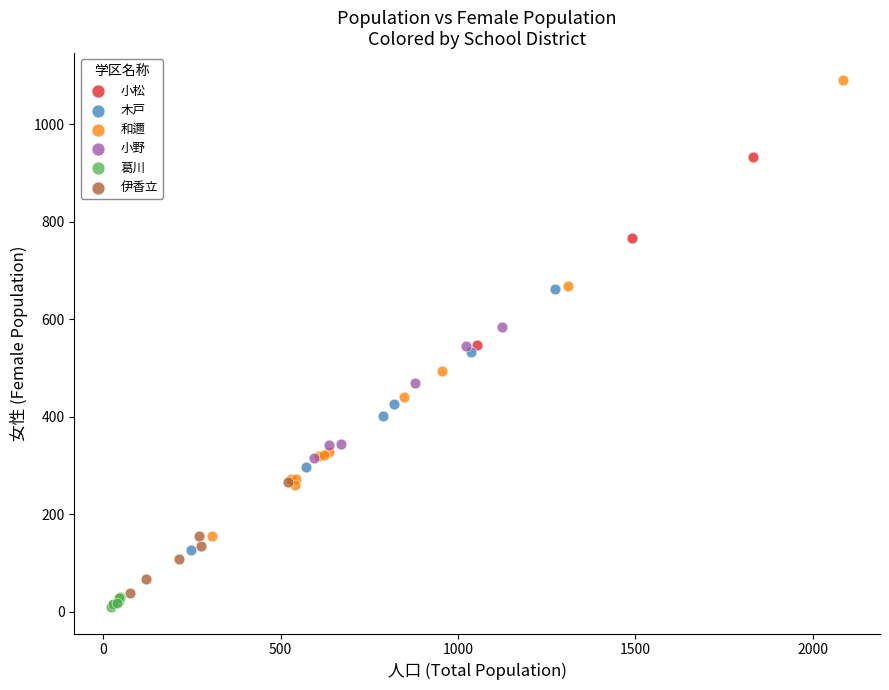

What are all the series names shown in the legend?

小松, 木戸, 和邇, 小野, 葛川, 伊香立